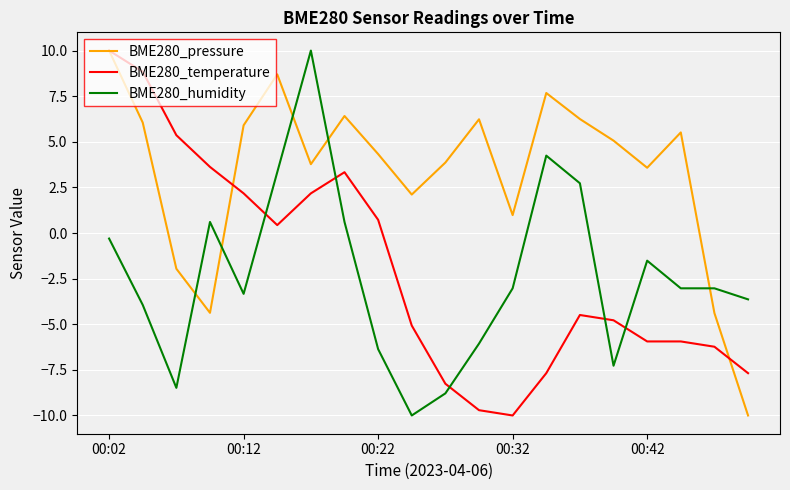

Which series has the largest total across all categories?

BME280_pressure